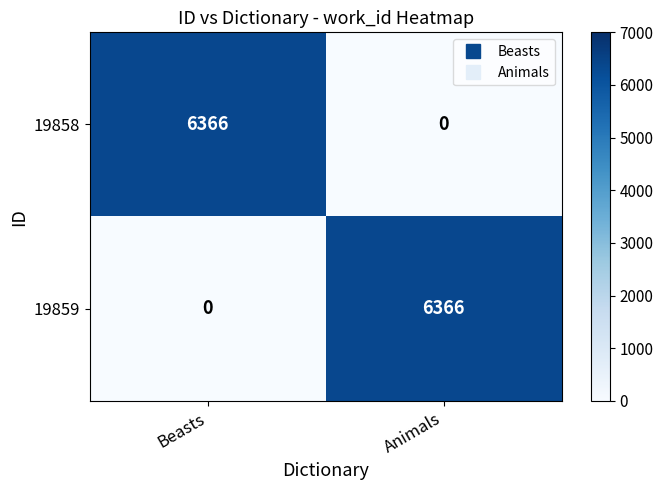

Rank the series at Animals from highest to lowest value.

19859, 19858